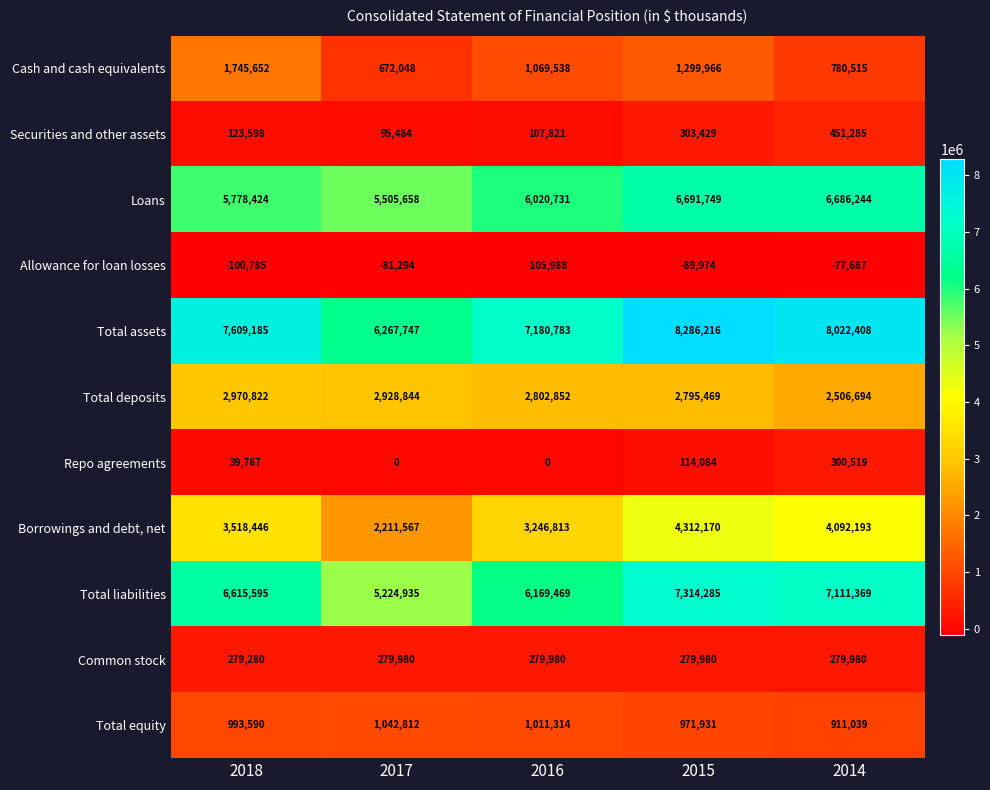

The value of Loans at 2016 is 6020731. True or false?

True